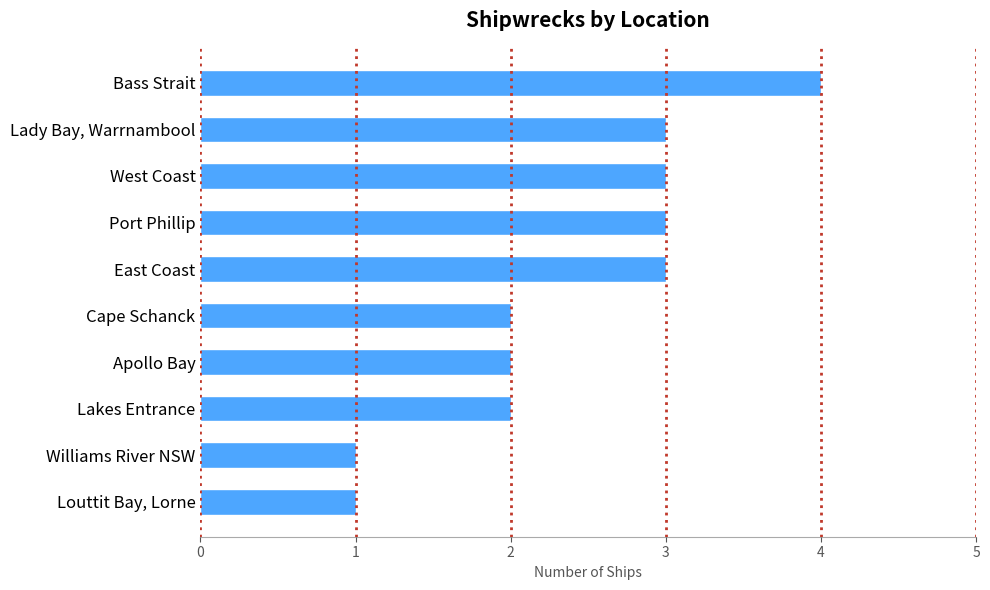

What is the sum of the values at Lady Bay, Warrnambool and Louttit Bay, Lorne?

4